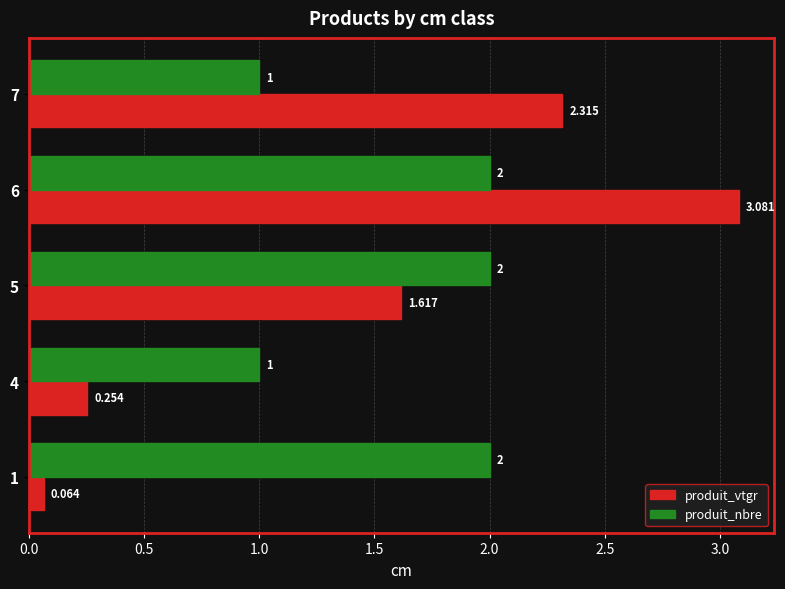

At 7, list the series in order from largest to smallest.

produit_vtgr, produit_nbre